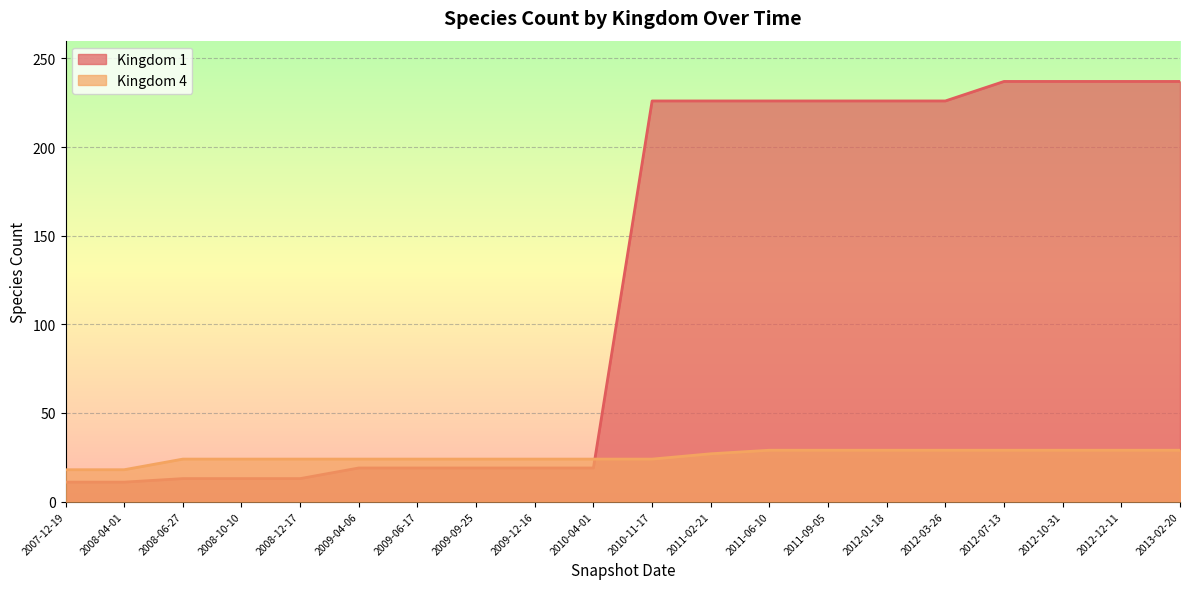

List the series in order of their peak value, highest first.

Kingdom 1, Kingdom 4